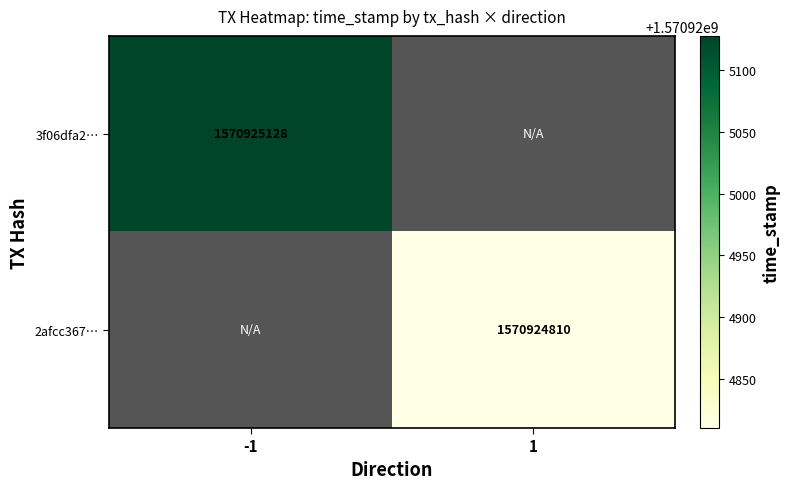

The 3f06dfa2… series shows 1570925128 at -1. True or false?

True